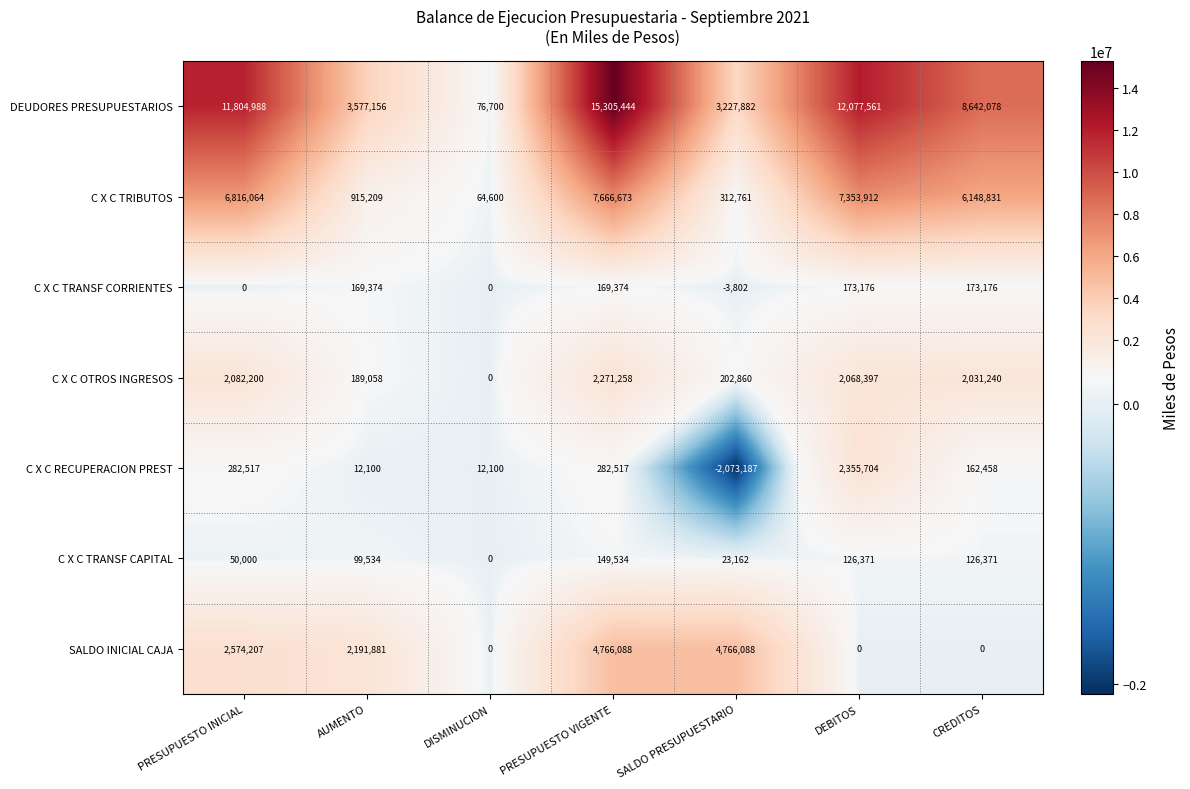

Which category has the highest value in the C X C OTROS INGRESOS series?

PRESUPUESTO VIGENTE